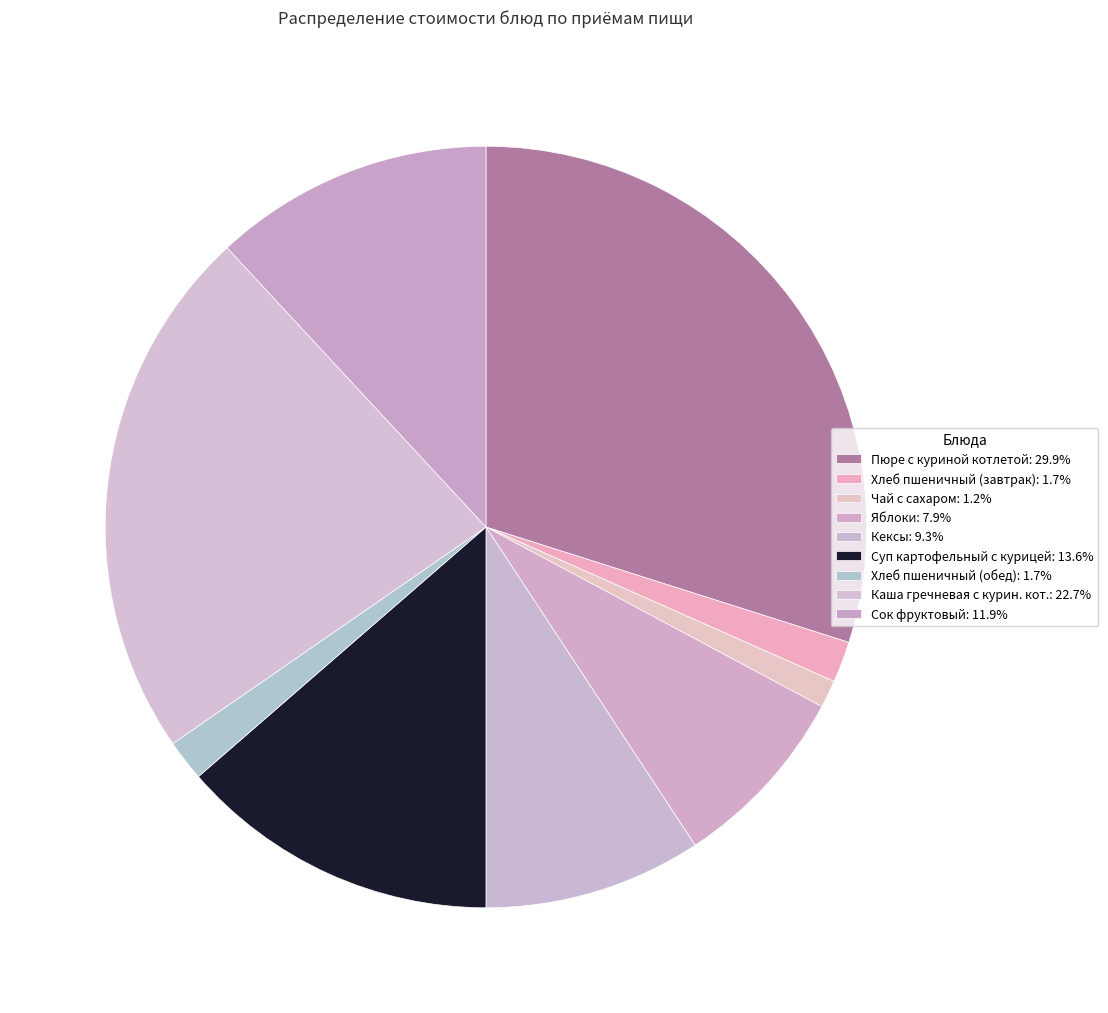

Is there a majority slice in this chart?

No